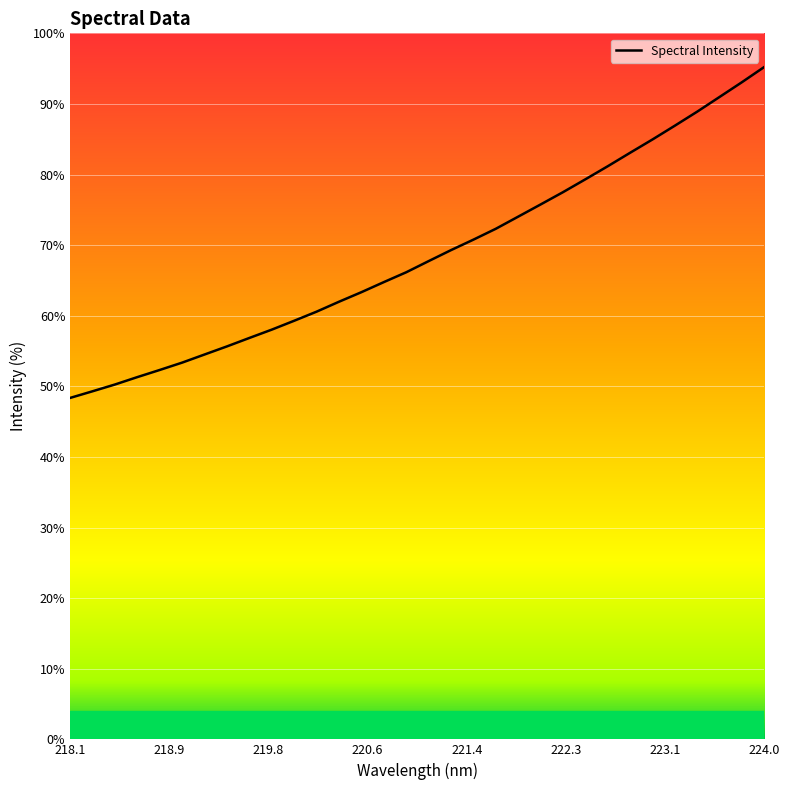

Which label corresponds to the smallest value in the chart?

218.1